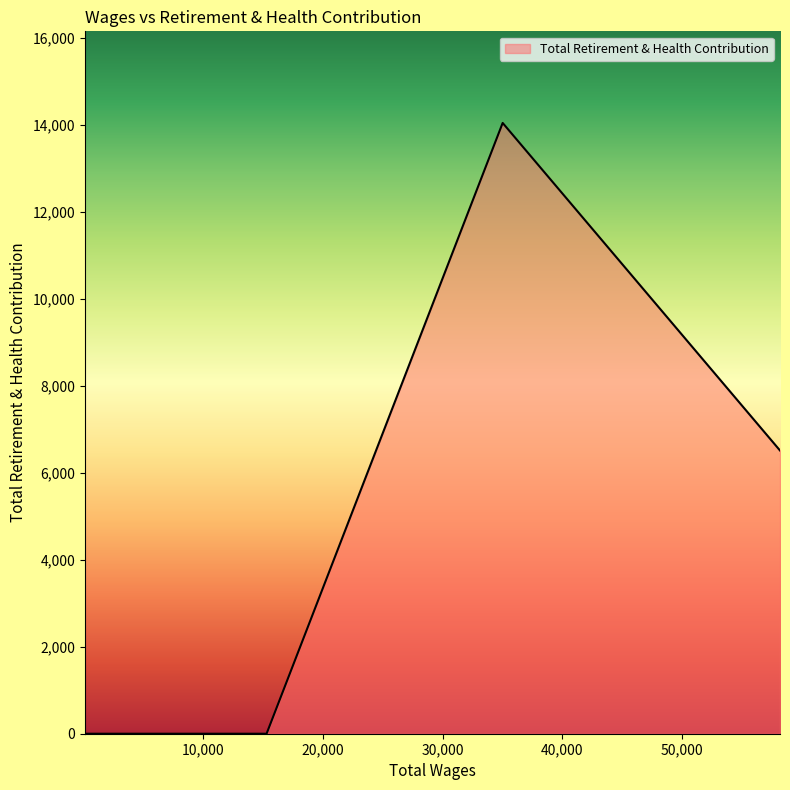

How many interior local peaks (higher than both neighbors) does the data have?

1